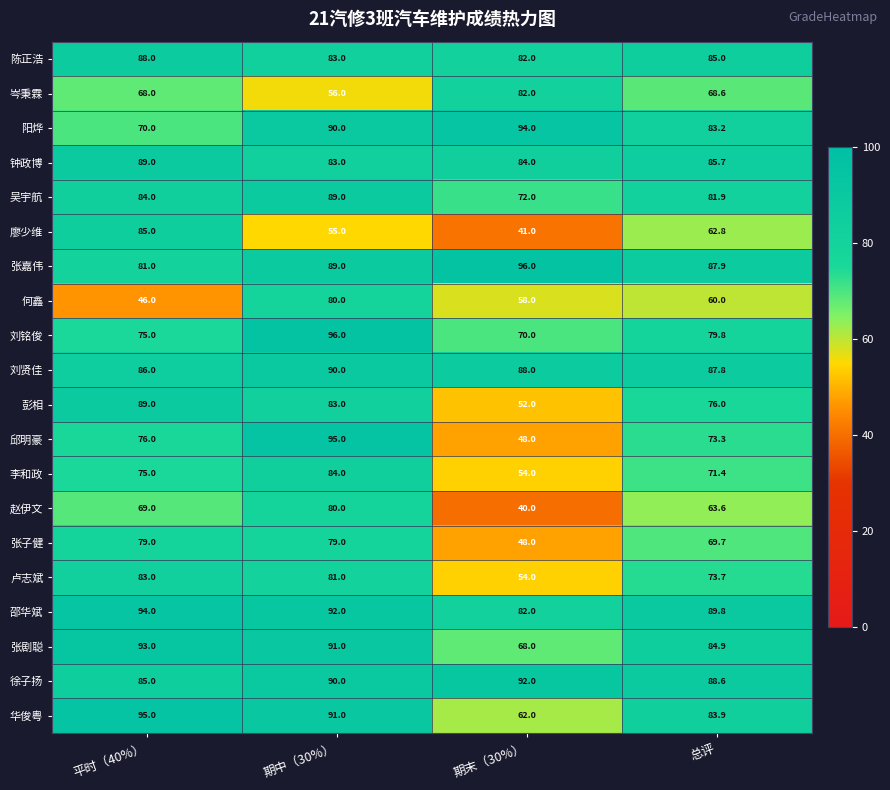

List the labels in order of 廖少维 value, smallest first.

期末（30%）, 期中（30%）, 总评, 平时（40%）